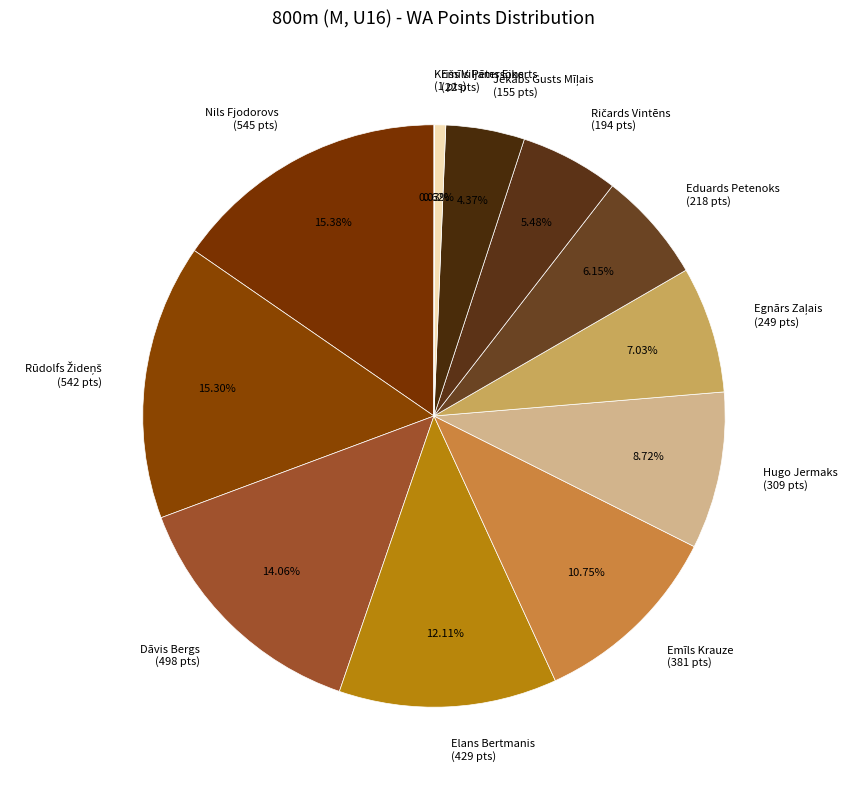

To the nearest percent, what is the average slice percentage?

8%